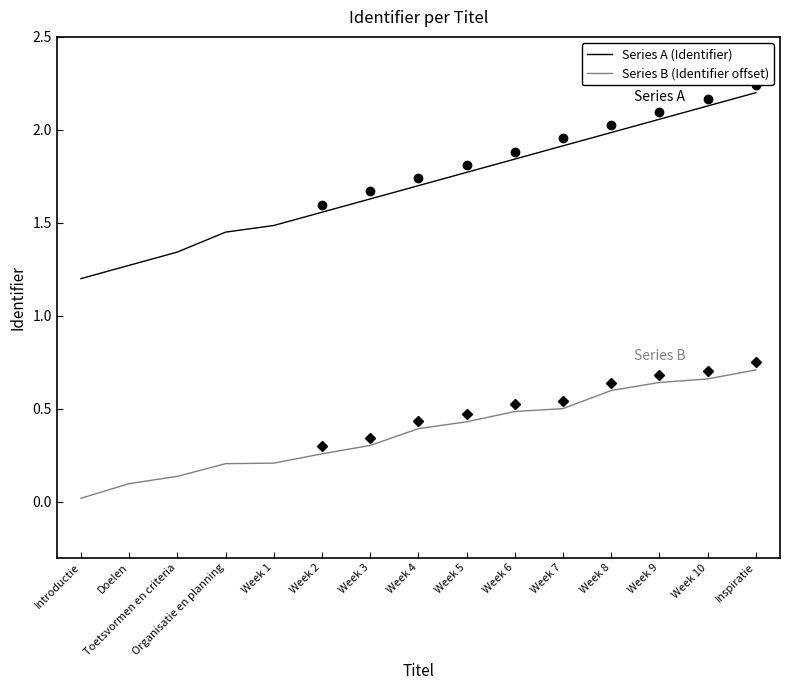

List the series in order of their peak value, highest first.

Series A (Identifier), Series B (Identifier offset)